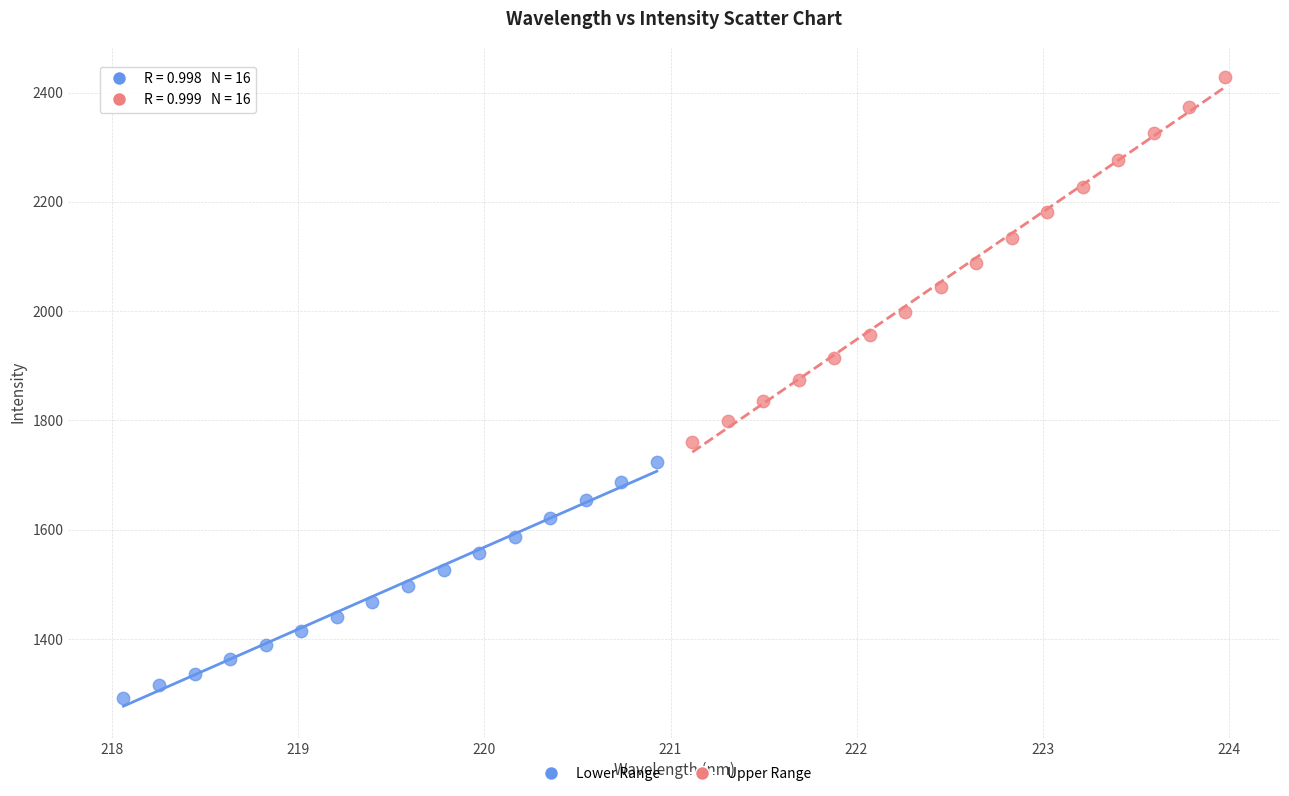

Which series contains the highest Y value?

Upper Range